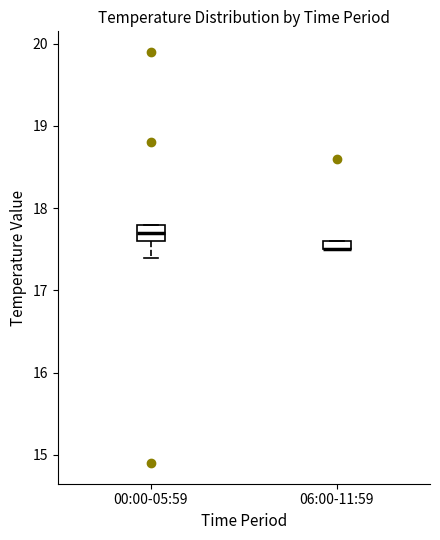

Where is the upper edge of the box for 06:00-11:59 on the y-axis? The values are not printed on the chart, so give them approximately, as read against the axis.

17.6